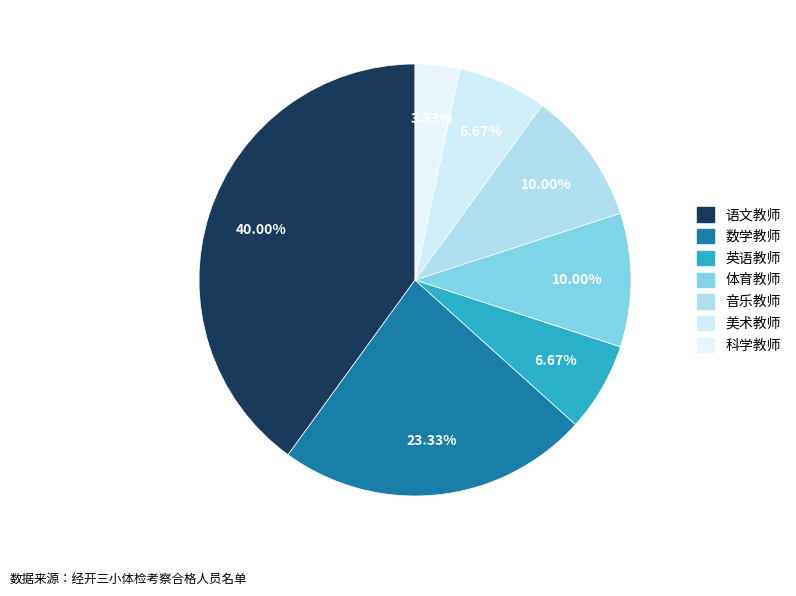

Rank the categories by value from highest to lowest.

语文教师, 数学教师, 体育教师, 音乐教师, 英语教师, 美术教师, 科学教师